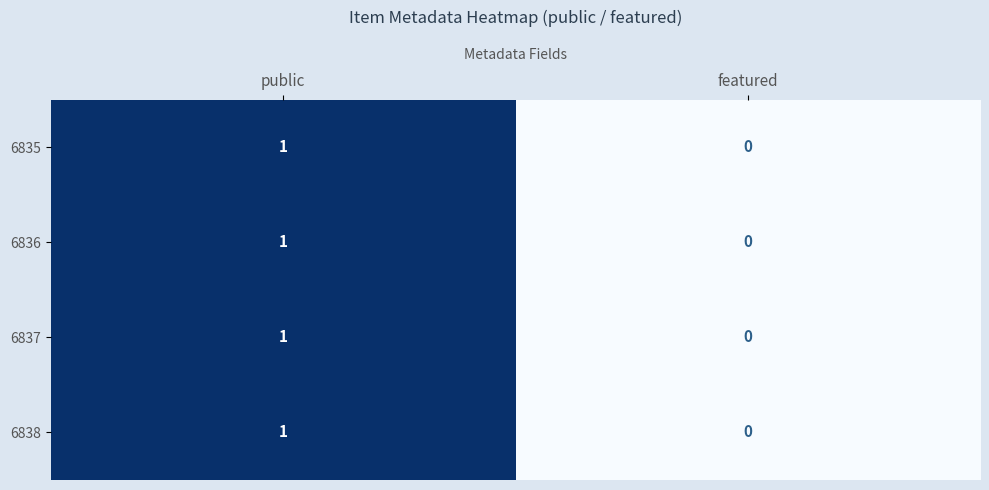

At which label is 6836 closest to 0?

featured